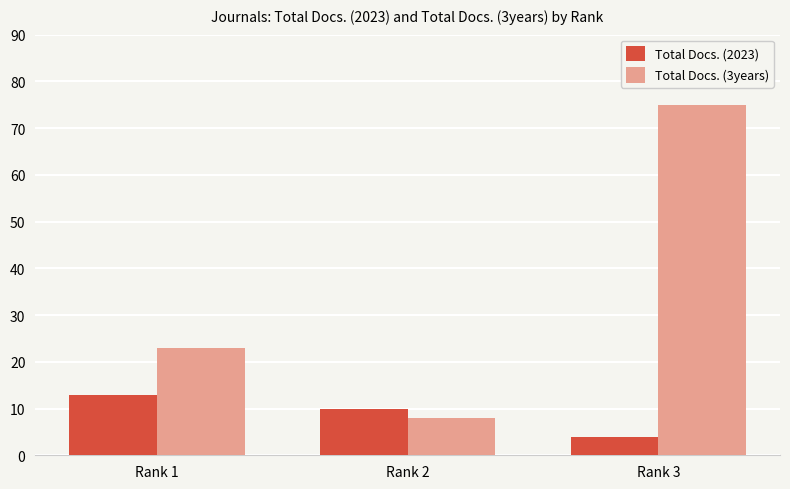

Reading left to right, list all the values displayed in this chart.

Total Docs. (2023): Rank 1=13	Rank 2=10	Rank 3=4
Total Docs. (3years): Rank 1=23	Rank 2=8	Rank 3=75